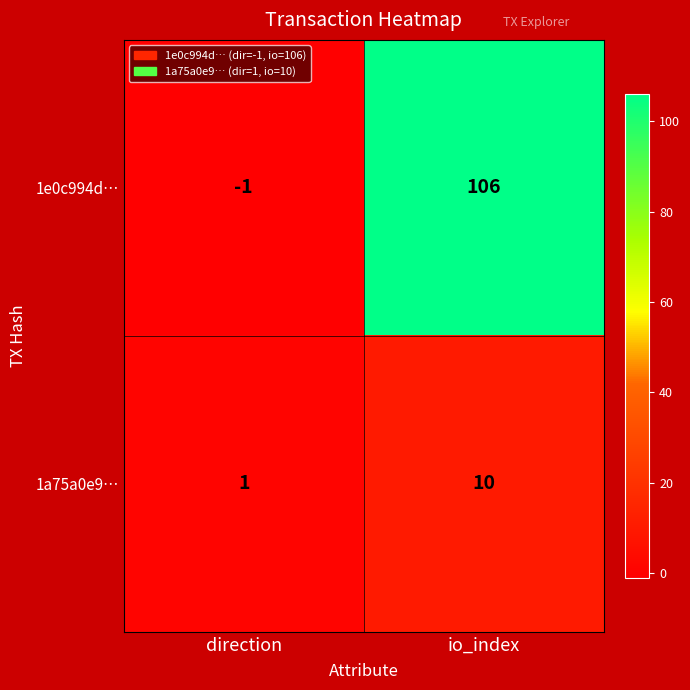

List the series in order of their overall mean, lowest first.

1a75a0e9…, 1e0c994d…